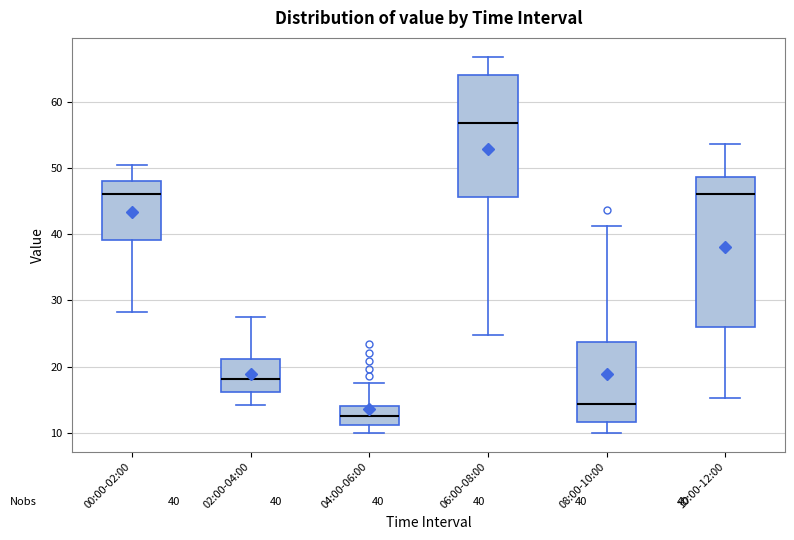

Which box has the highest median line?

06:00-08:00